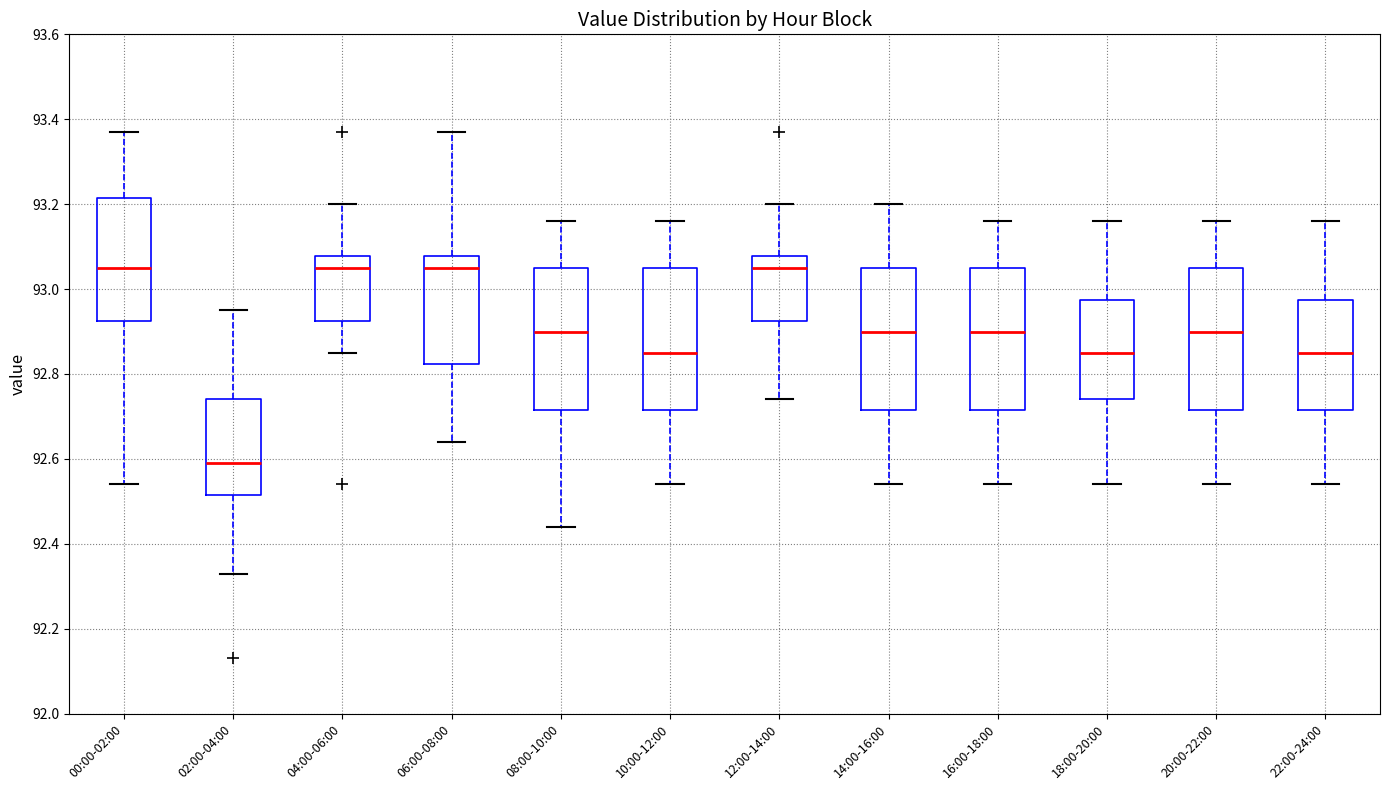

Where is the lower edge of the box for 12:00-14:00 on the y-axis? The values are not printed on the chart, so give them approximately, as read against the axis.

92.92